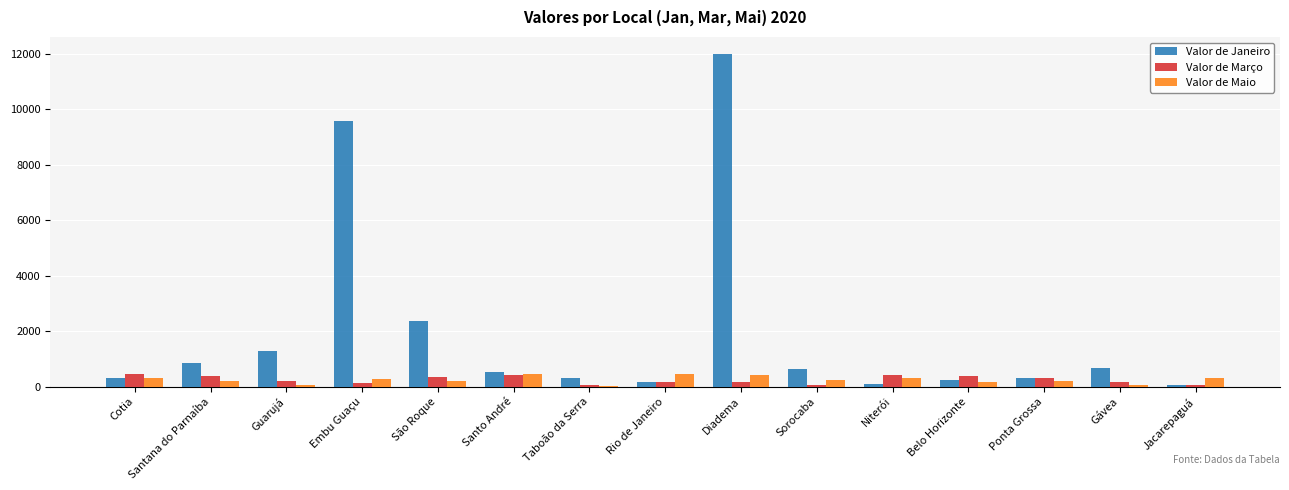

Is it true that Valor de Janeiro equals 164 at Rio de Janeiro?

True